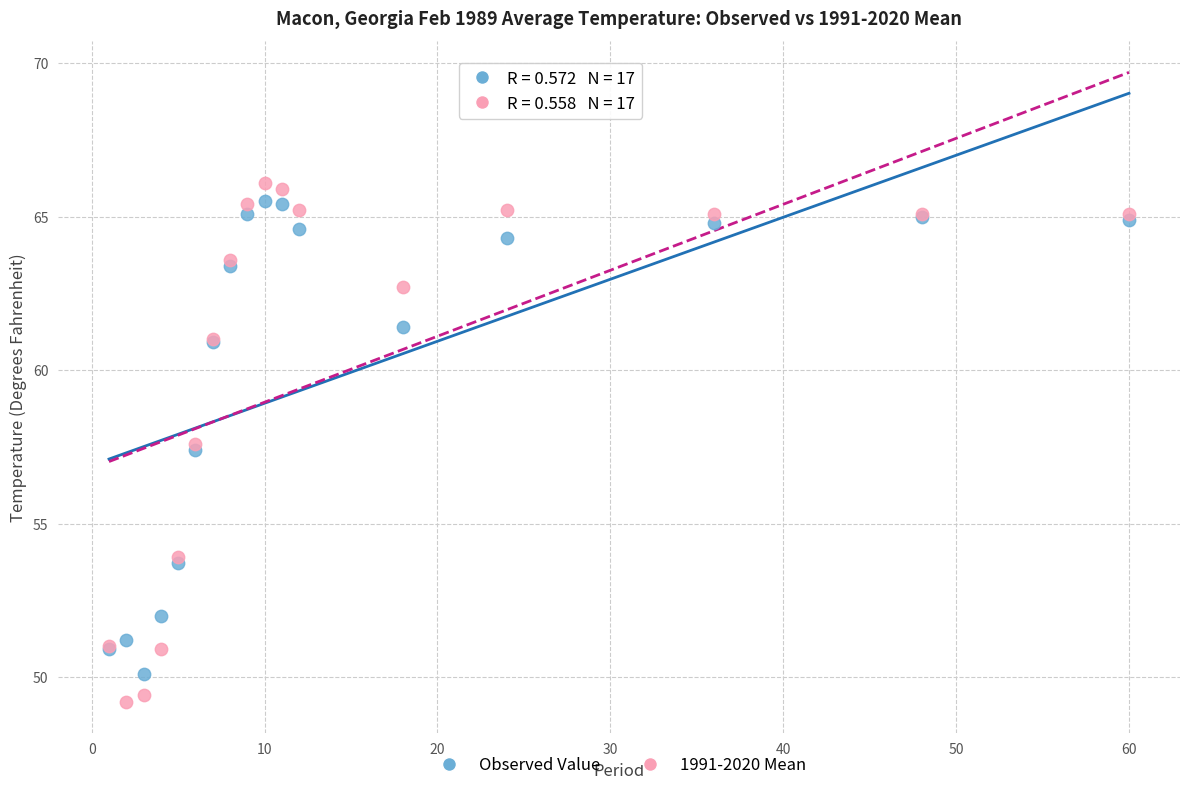

Which series has the widest spread of Y values?

1991-2020 Mean